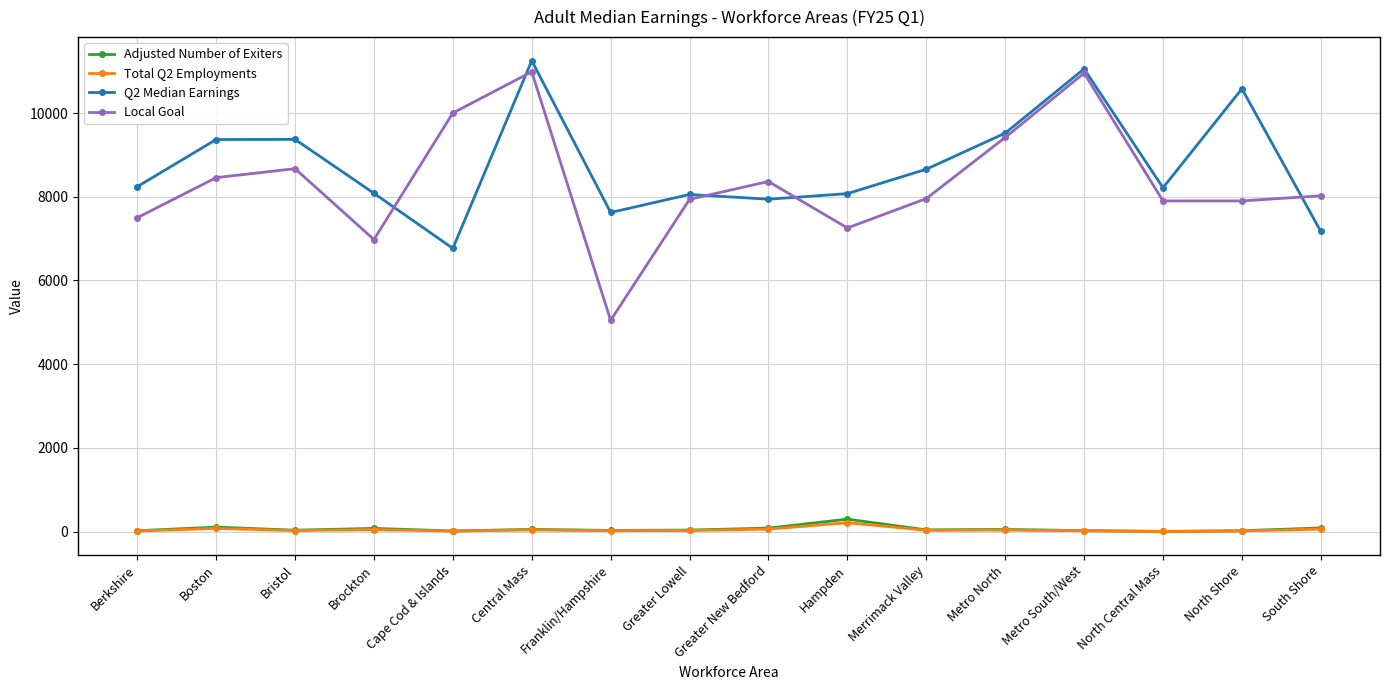

At how many categories does at least one series exceed 6520?

16